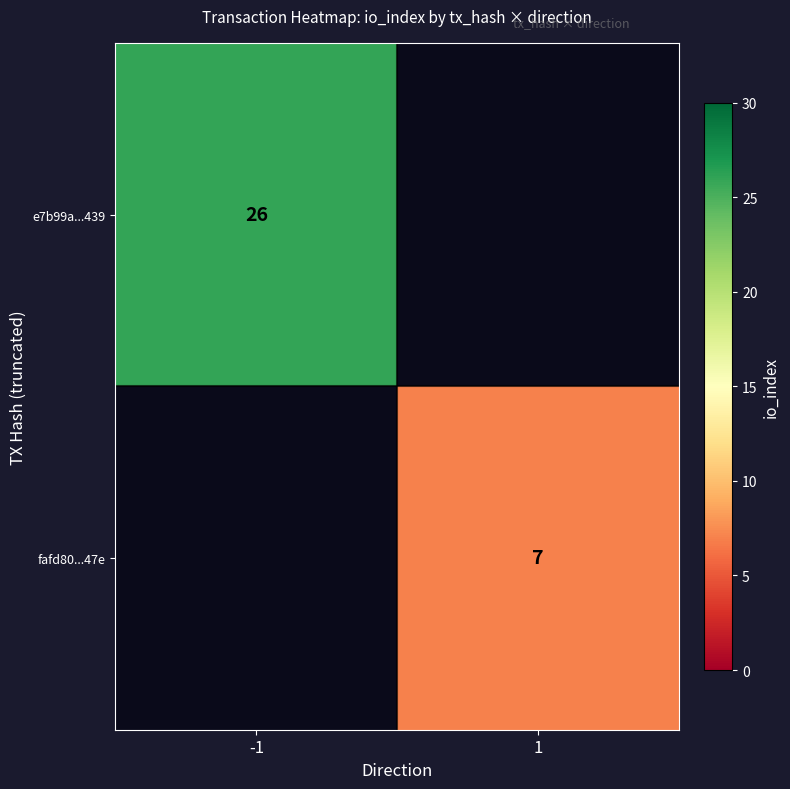

What is the smallest value displayed?

7.0